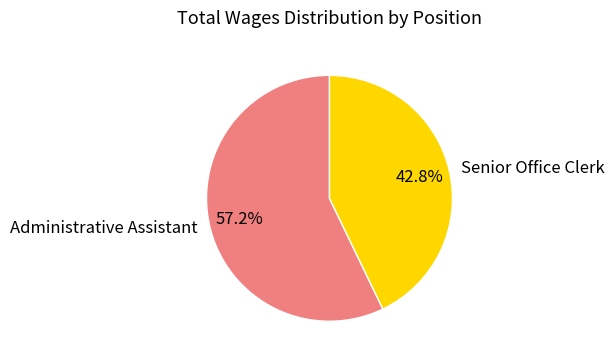

Rank the categories by value from highest to lowest.

Administrative Assistant, Senior Office Clerk